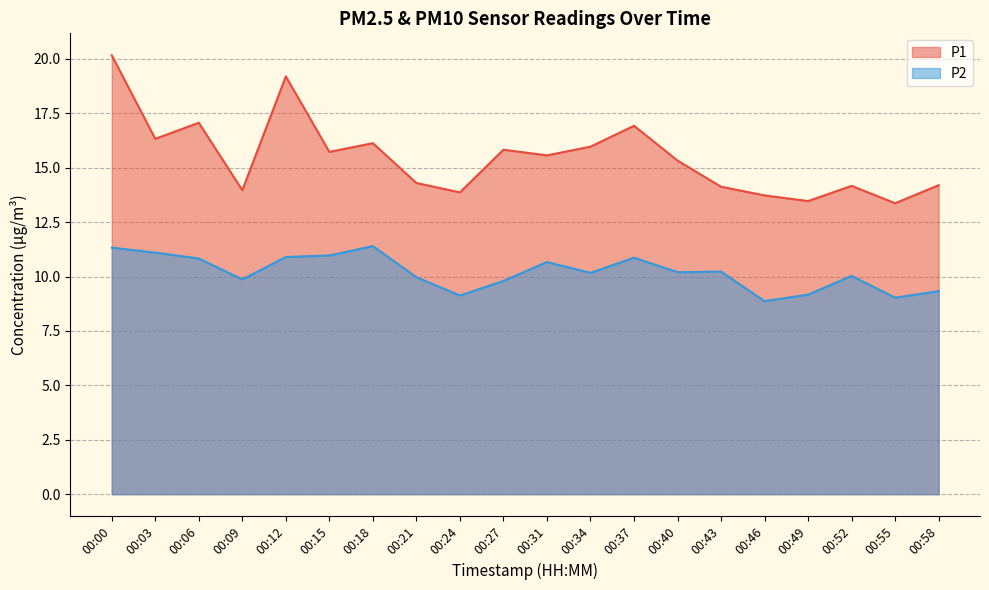

The P2 series shows 14.0 at 00:40. True or false?

False